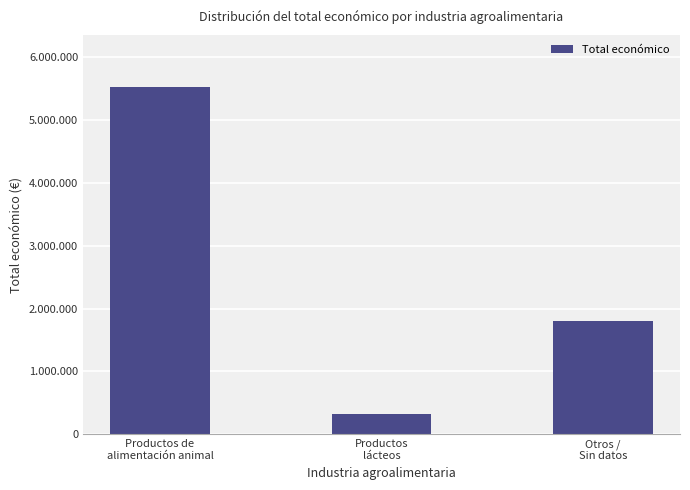

Does the chart contain any negative values?

No